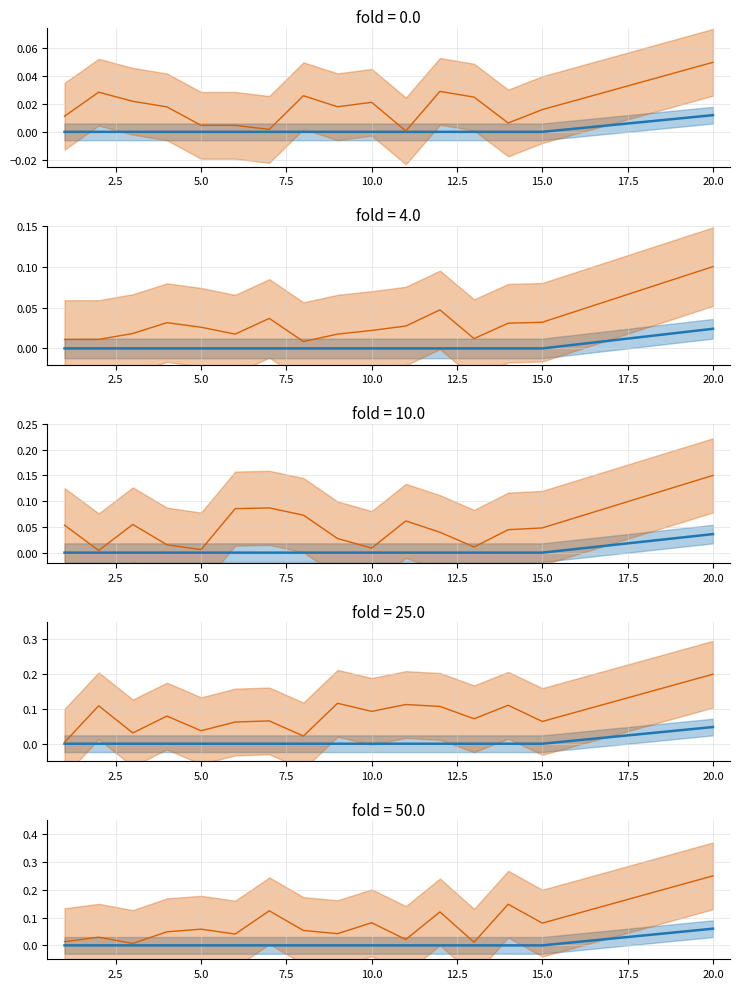

Does the chart display data point markers on the line(s)?

No